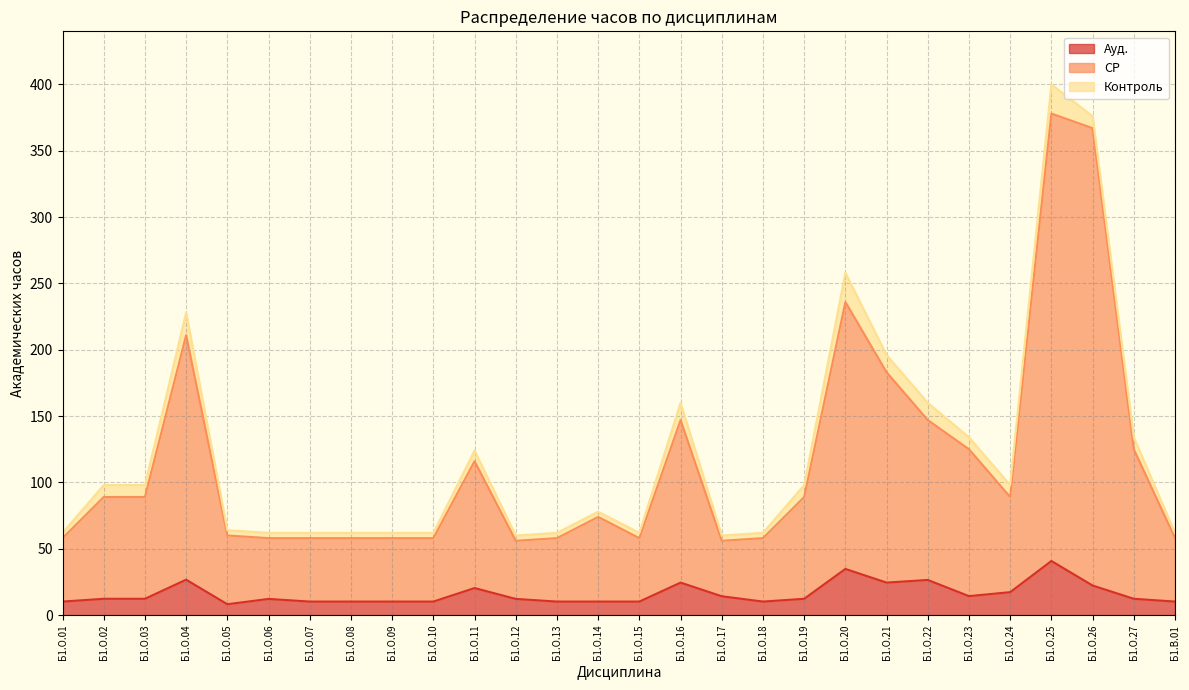

Which category has the lowest value in the Ауд. series?

Б1.О.05